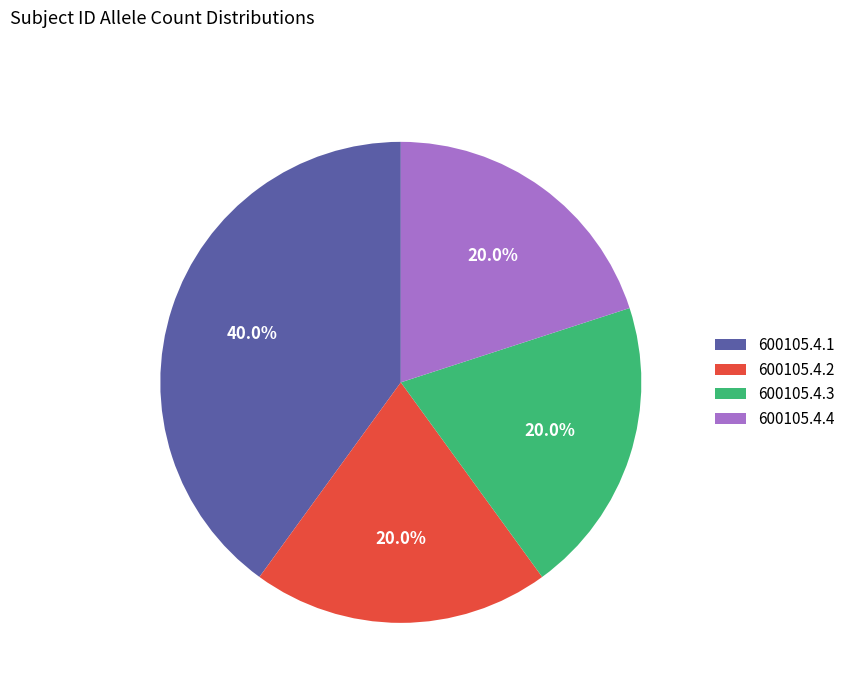

What is the total percentage of 600105.4.4 and 600105.4.1?

60.0%